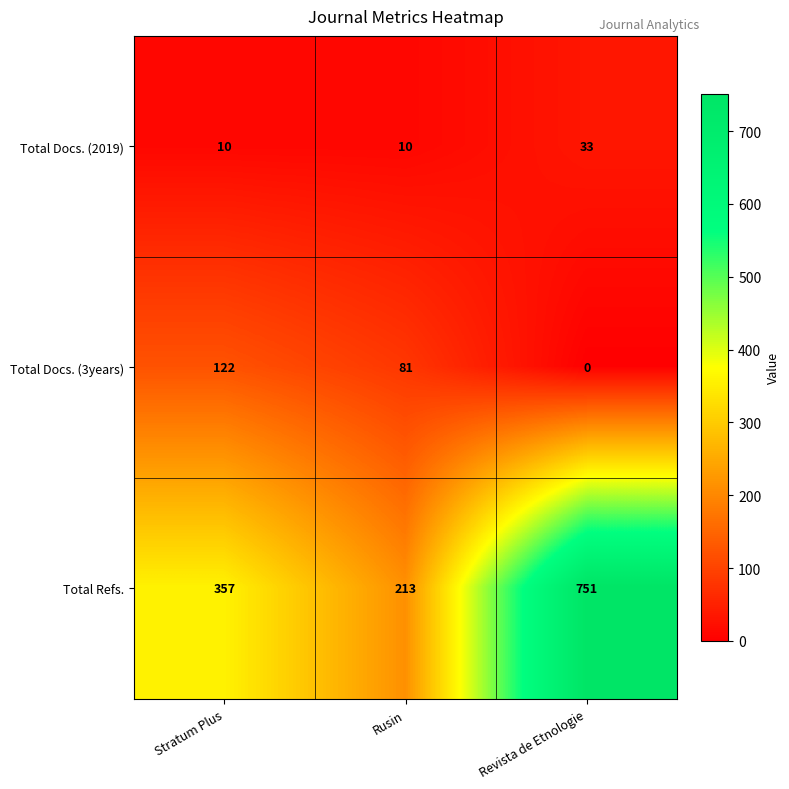

Count the number of categories in the chart.

3